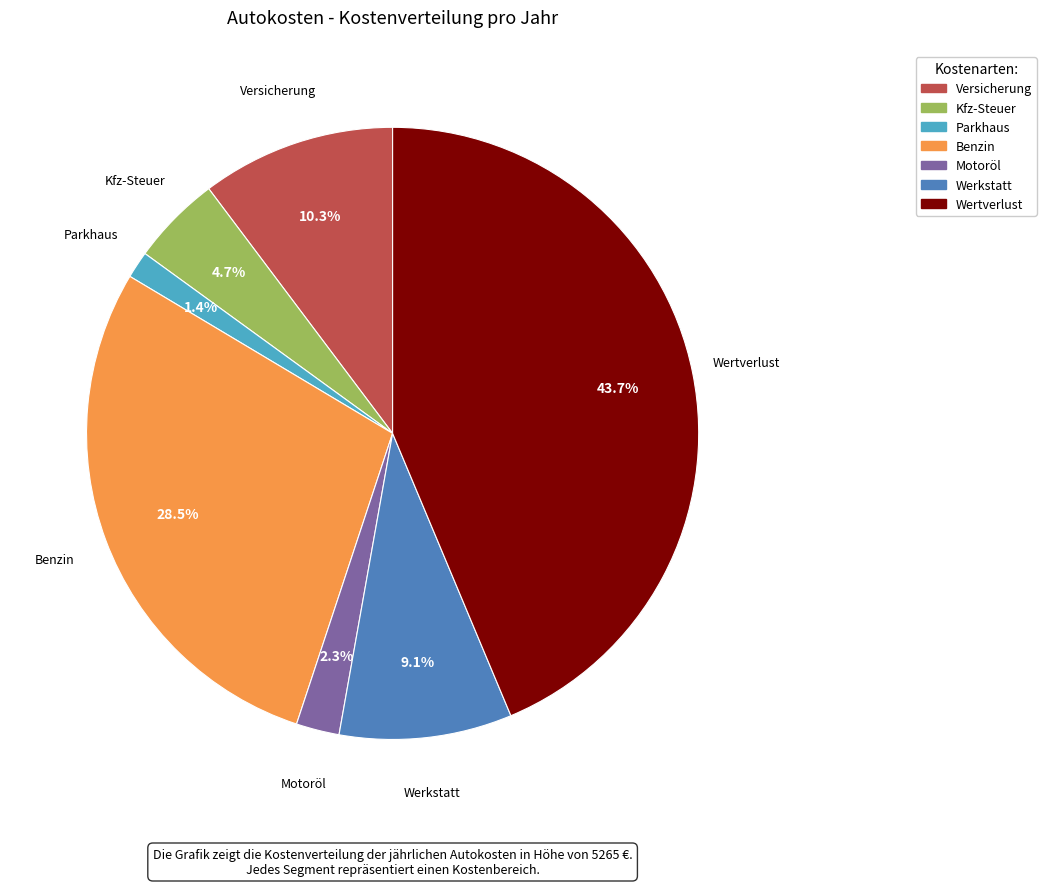

Rank the categories by value from lowest to highest.

Parkhaus, Motoröl, Kfz-Steuer, Werkstatt, Versicherung, Benzin, Wertverlust